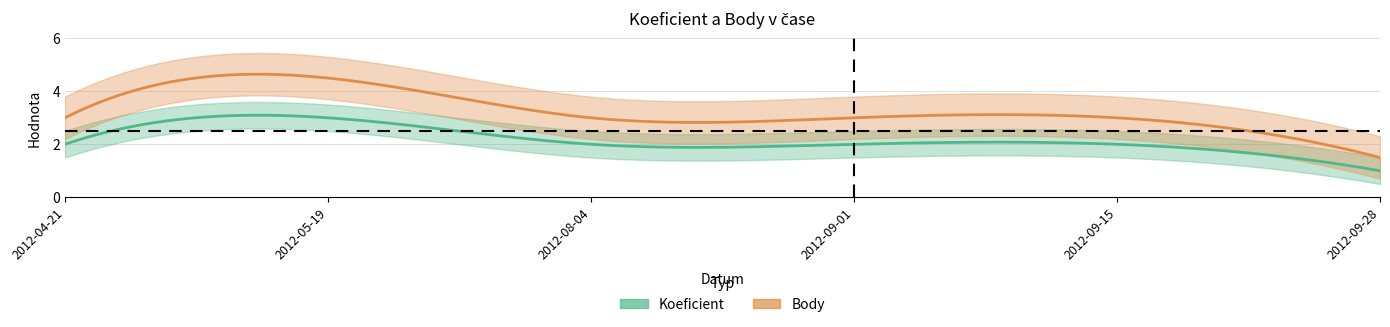

Rank the series at 2012-05-19 from highest to lowest value.

Body, Koeficient